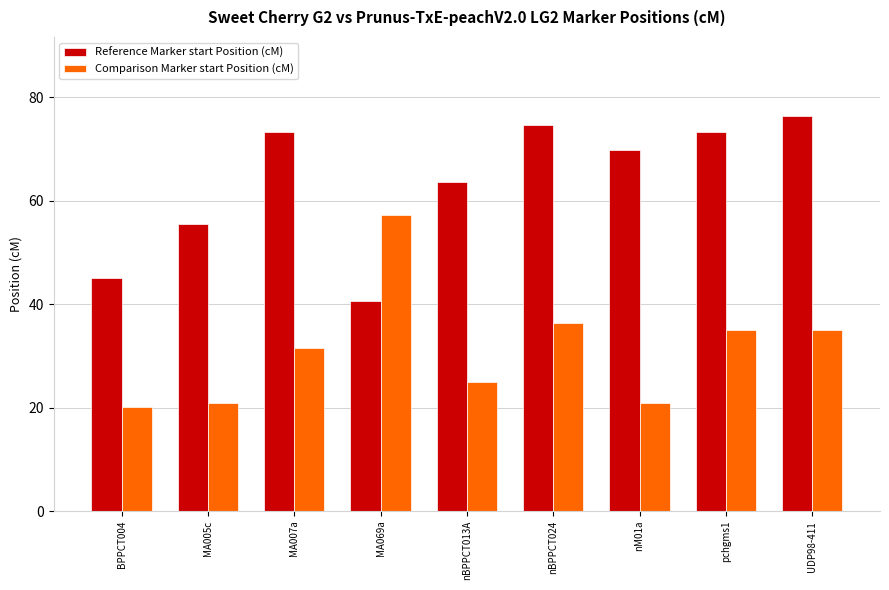

True or false: Reference Marker start Position (cM) has a value of 64.4 at MA069a.

False